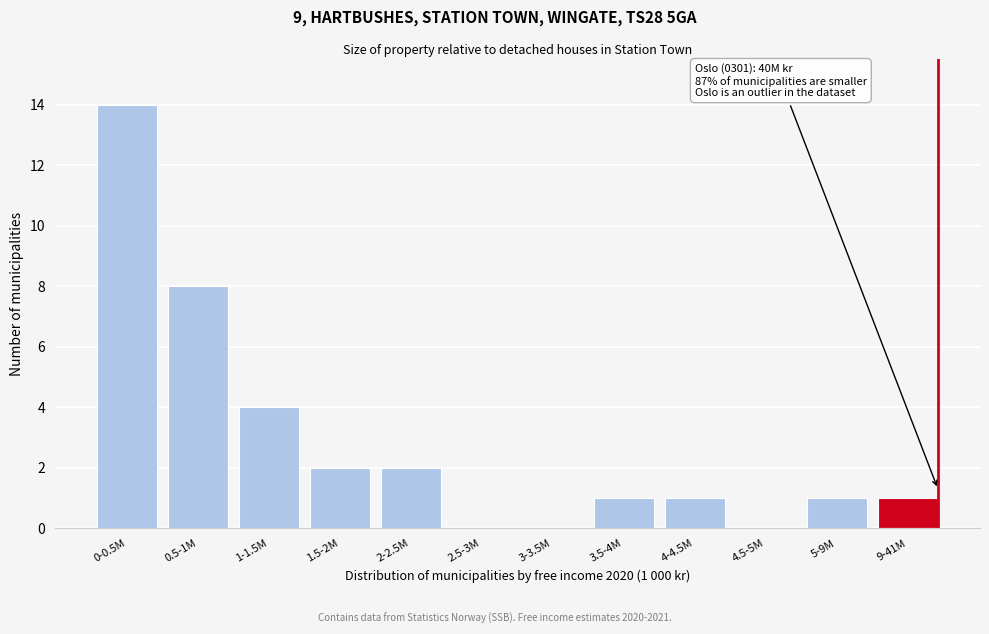

Reading left to right, list all the values displayed in this chart.

0-0.5M=14	0.5-1M=8	1-1.5M=4	1.5-2M=2	2-2.5M=2	2.5-3M=0	3-3.5M=0	3.5-4M=1	4-4.5M=1	4.5-5M=0	5-9M=1	9-41M=1